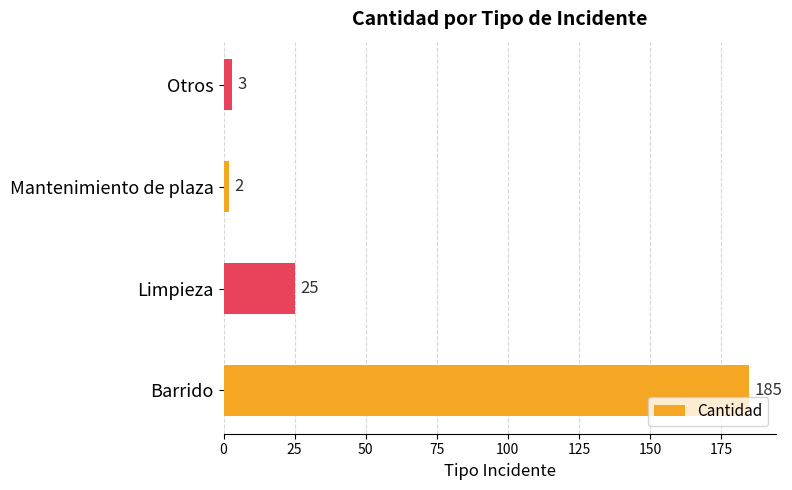

What is the minimum value shown in the chart?

2